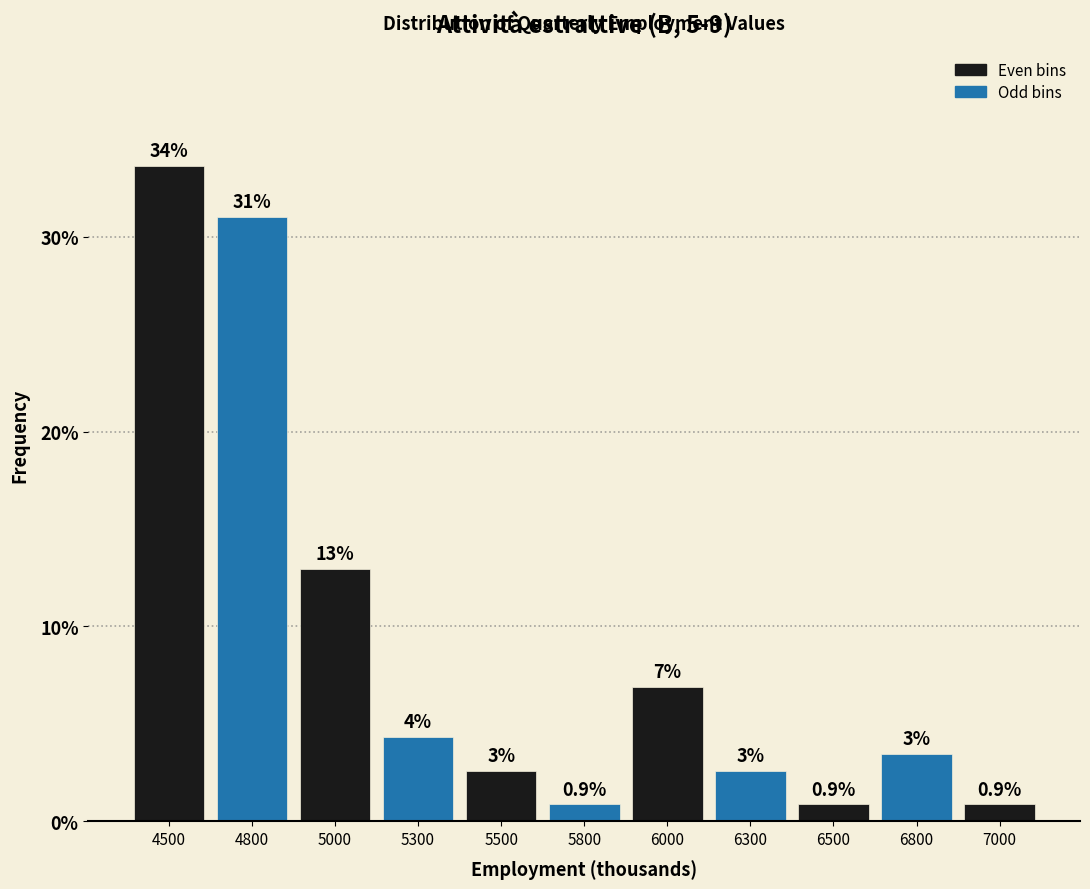

Does the chart contain any negative values?

No